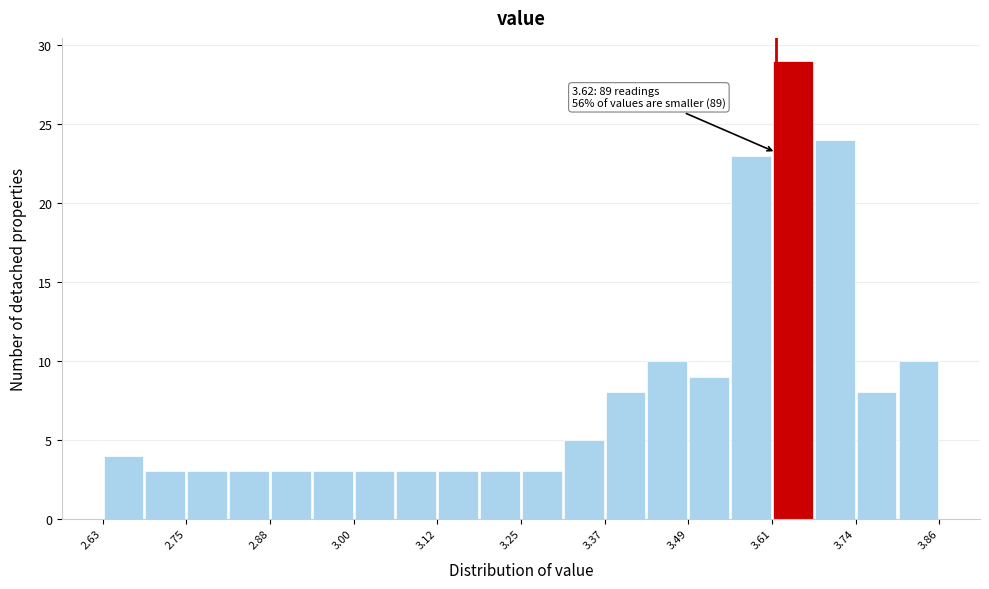

Read against the x-axis, roughly where is the centre of the tallest bar?

3.64